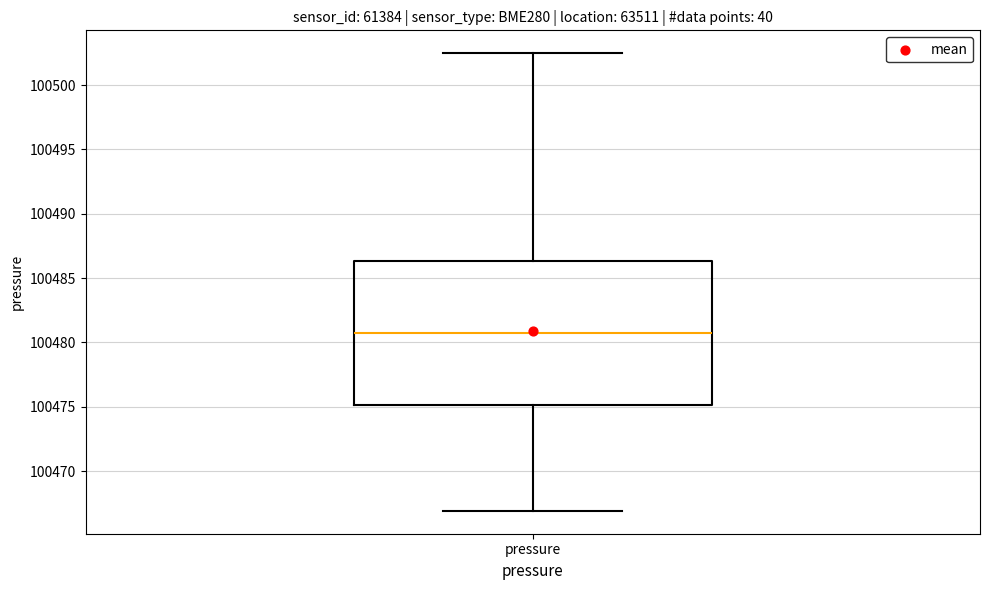

Read this box plot against the y-axis: the position of the median line, the range covered by the box, and the ends of both whiskers. The values are not printed on the chart, so give them approximately, as read against the axis.

median 100481.0, box 100475.0 to 100486.5, whiskers 100467.0 to 100502.5